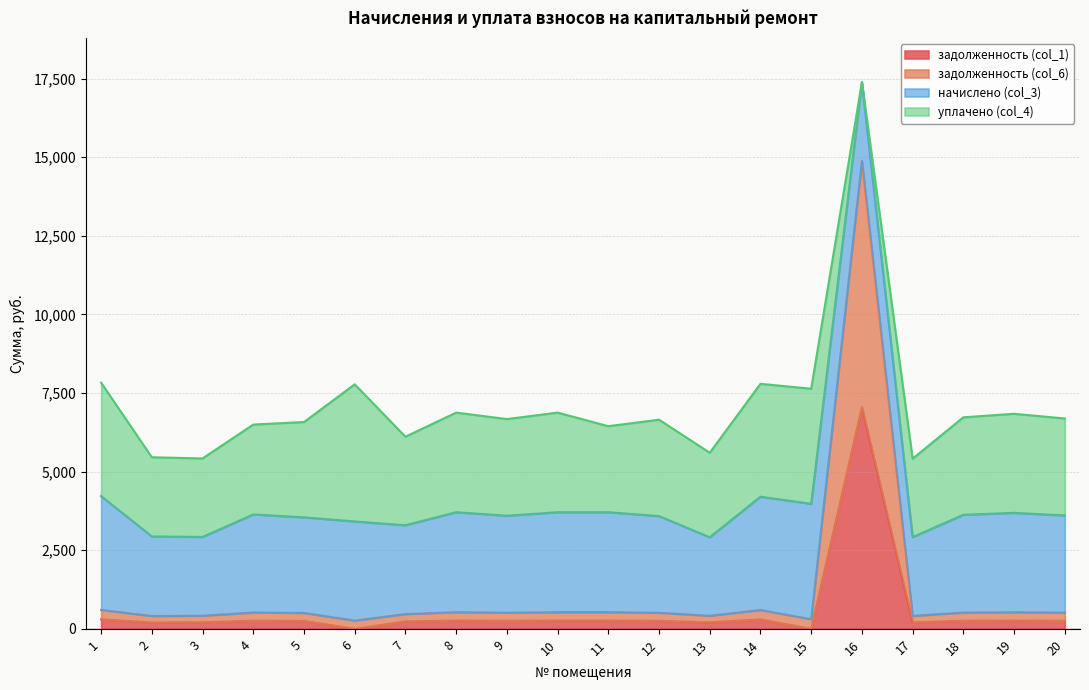

At which category is the sum across all series the highest?

16